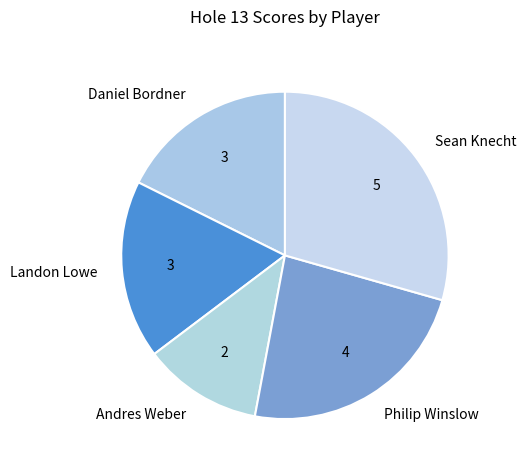

What is the smallest slice in the pie chart?

Andres Weber